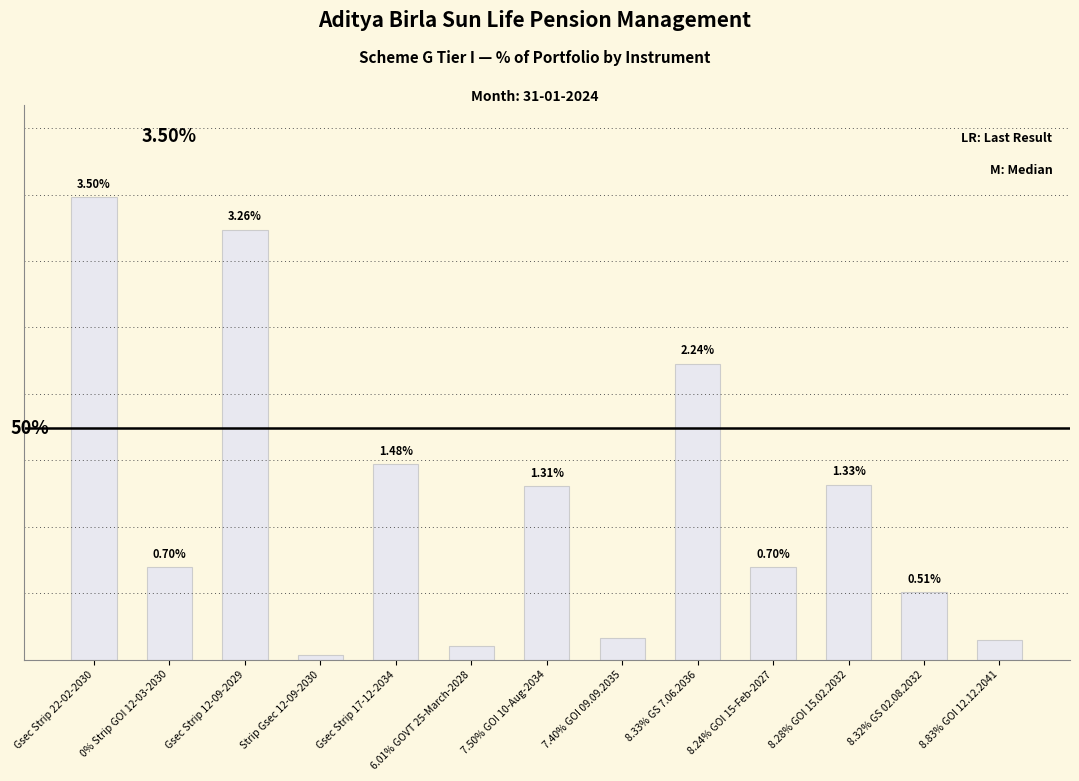

Which has a higher value, 6.01% GOVT 25-March-2028 or 8.33% GS 7.06.2036?

8.33% GS 7.06.2036